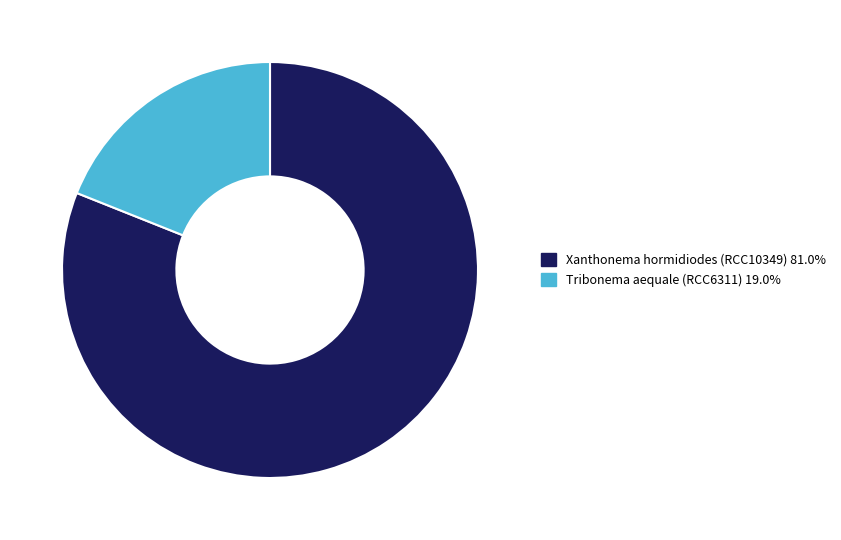

Count the number of slices in the pie.

2